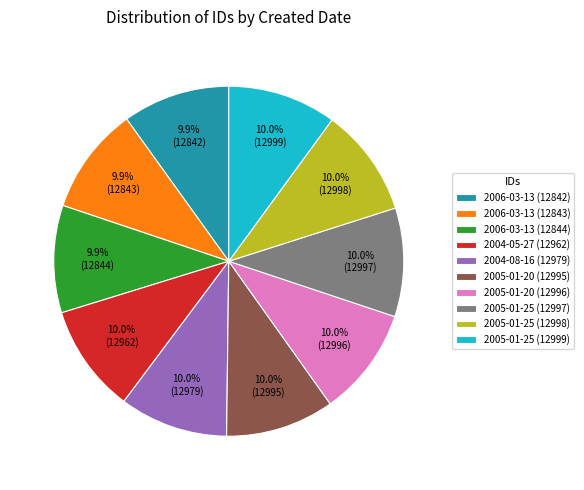

Is it true that 2005-01-25 (12998) is 23% of the pie?

False